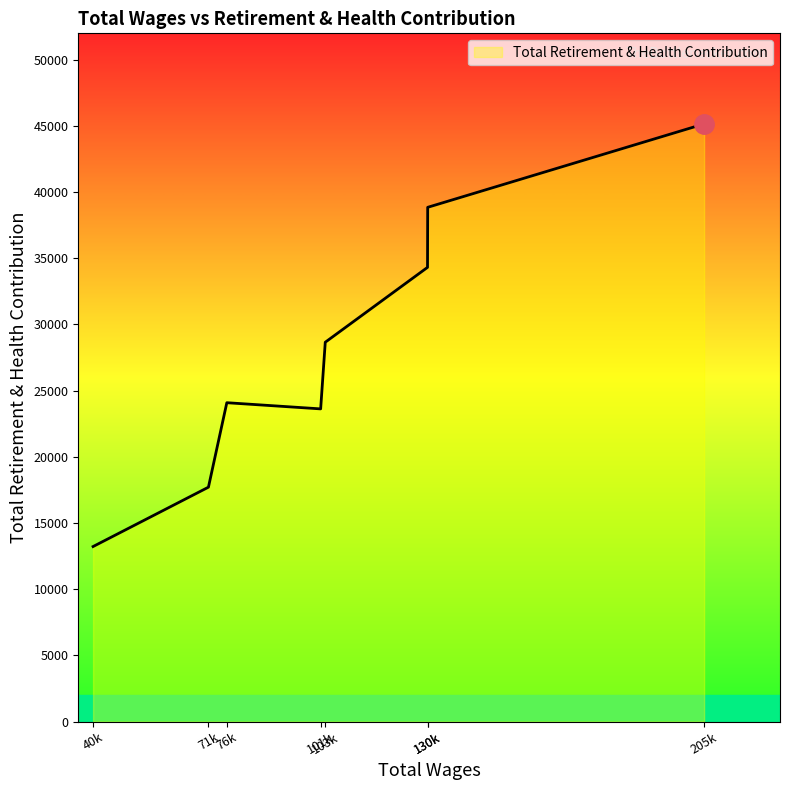

Count the number of data series in this chart.

1